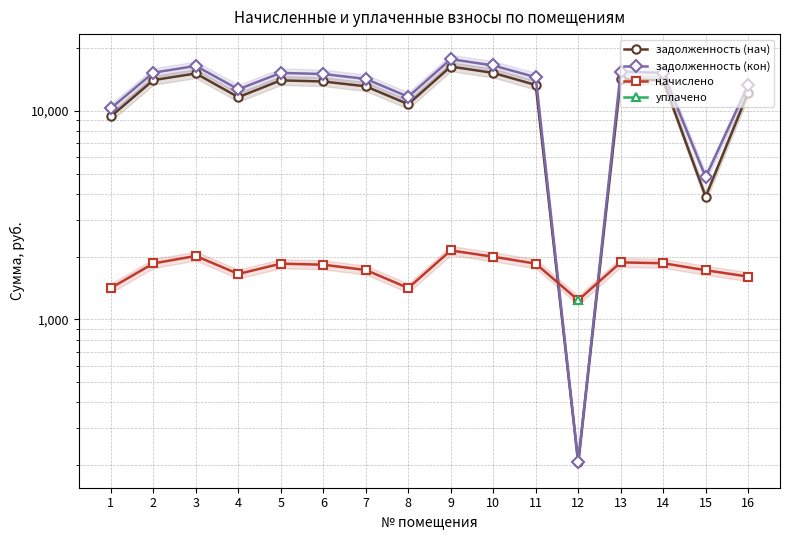

What is the average value of the задолженность (кон) series?

13008.2